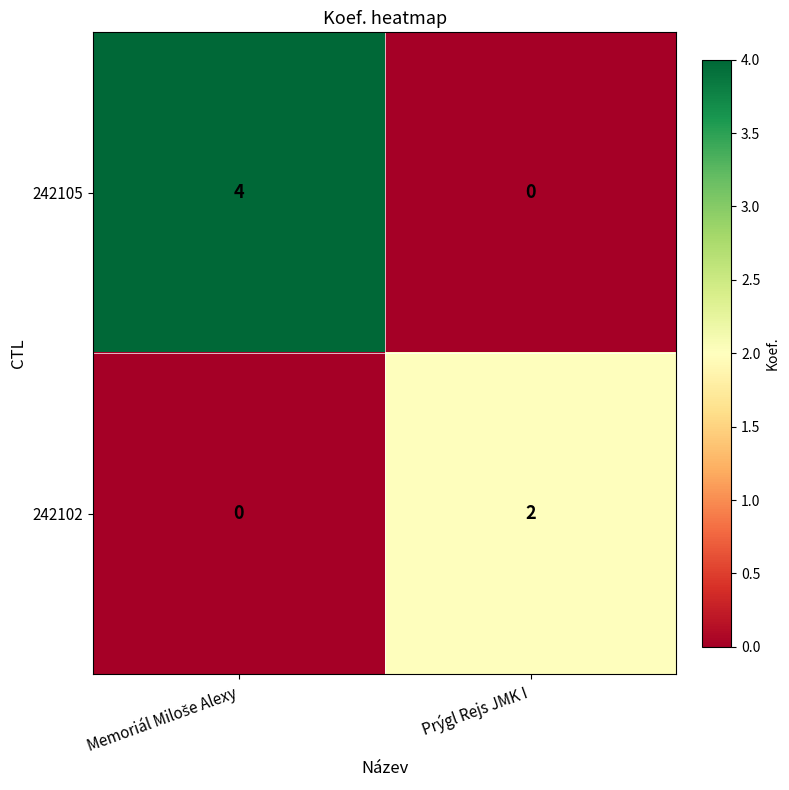

Which series has the widest spread of values?

242105